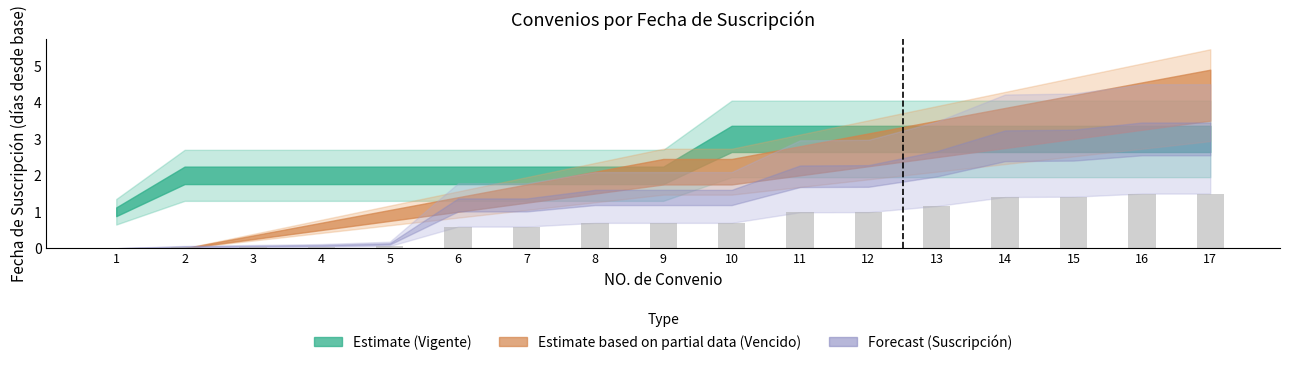

What is the sum of all values?

12.4